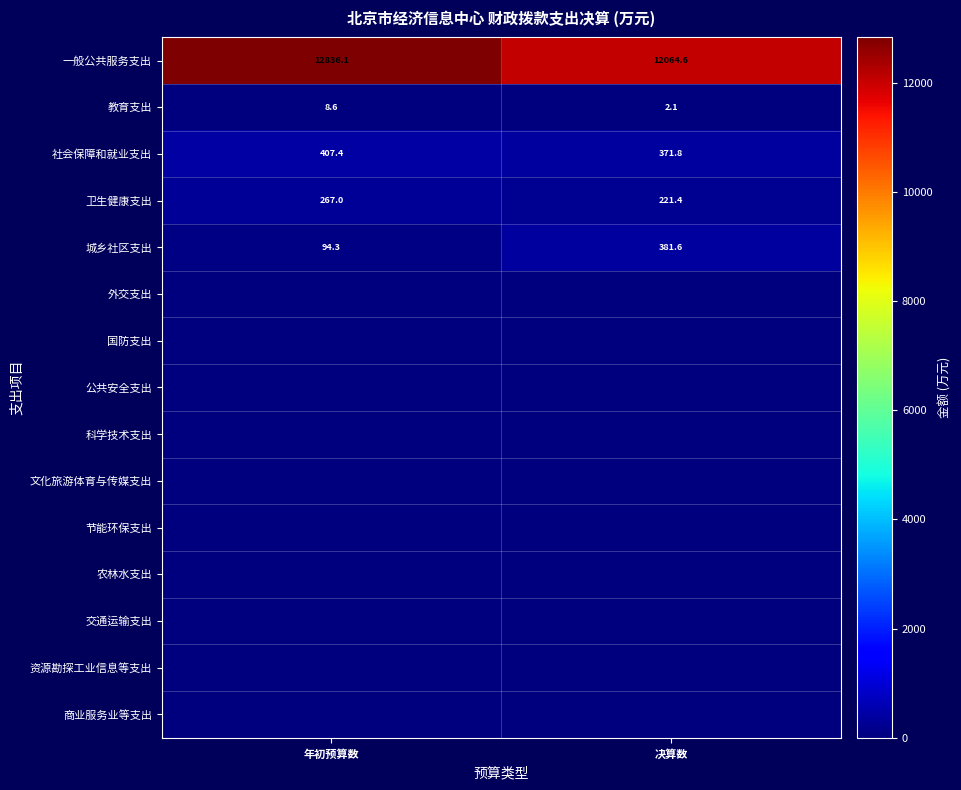

What is the total value across all series at 年初预算数?

13613.3